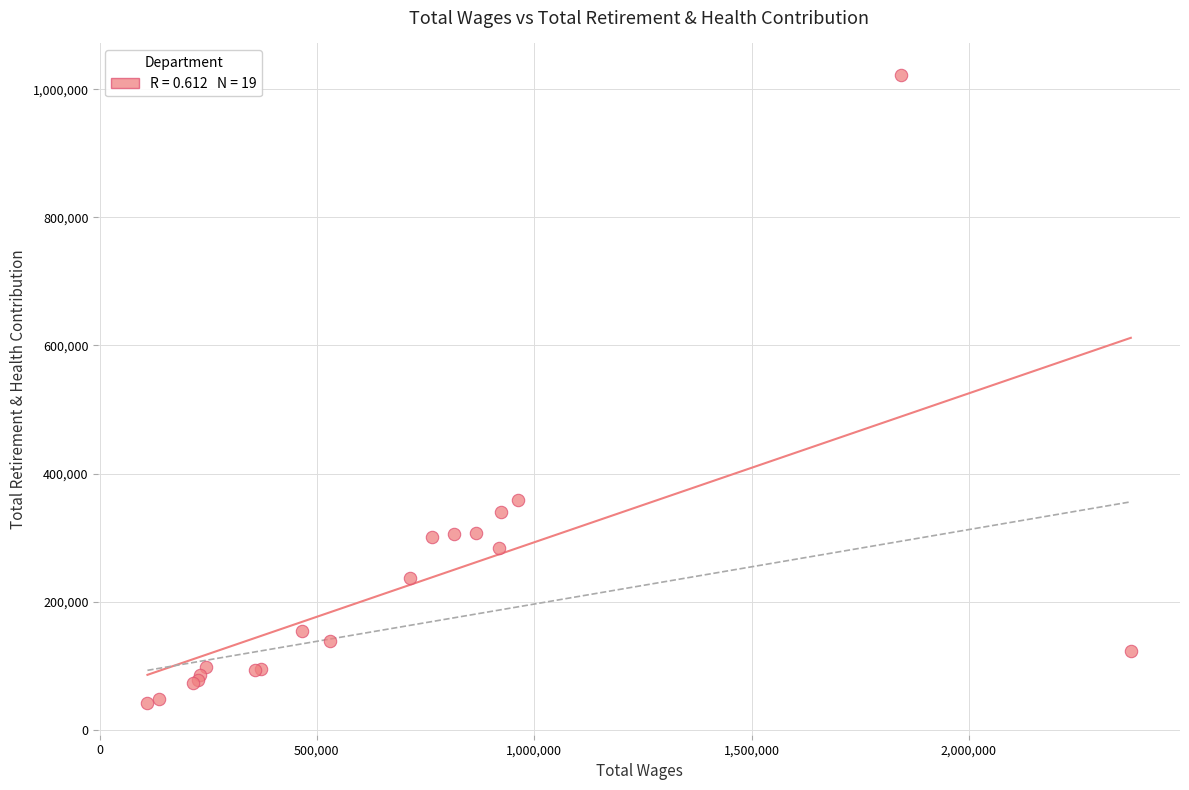

What Y value in the scatter plot is closest to 531900?

358951